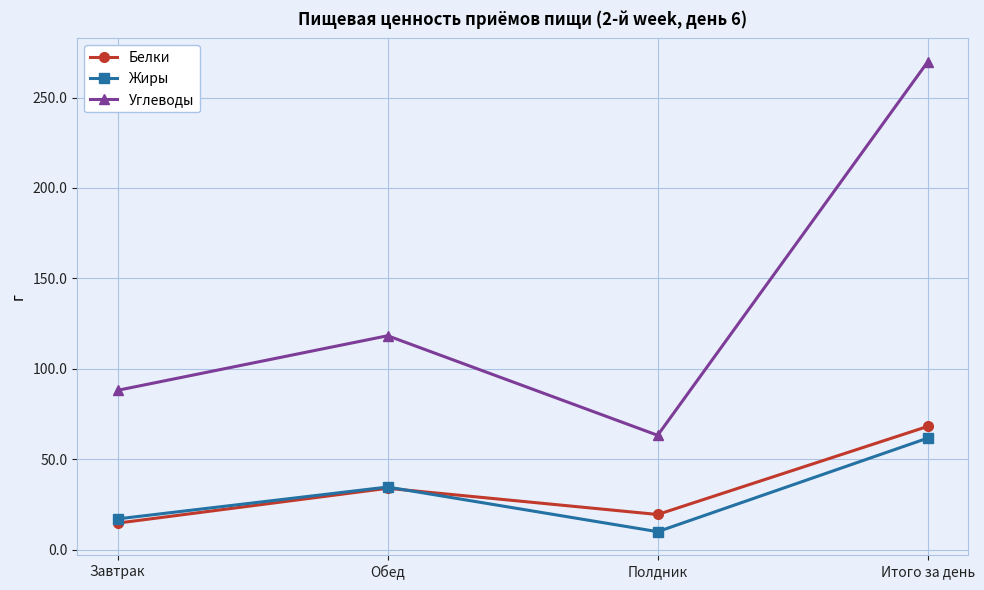

Where is the first local maximum for Белки?

Обед